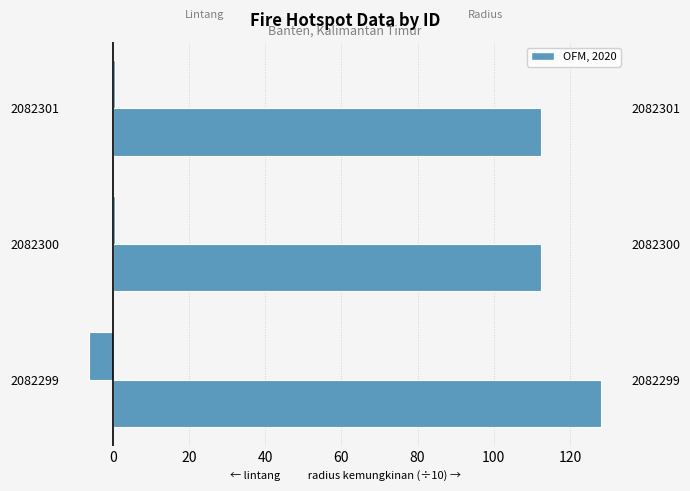

What is the spread (max minus min) of values at 2082299?

134.1